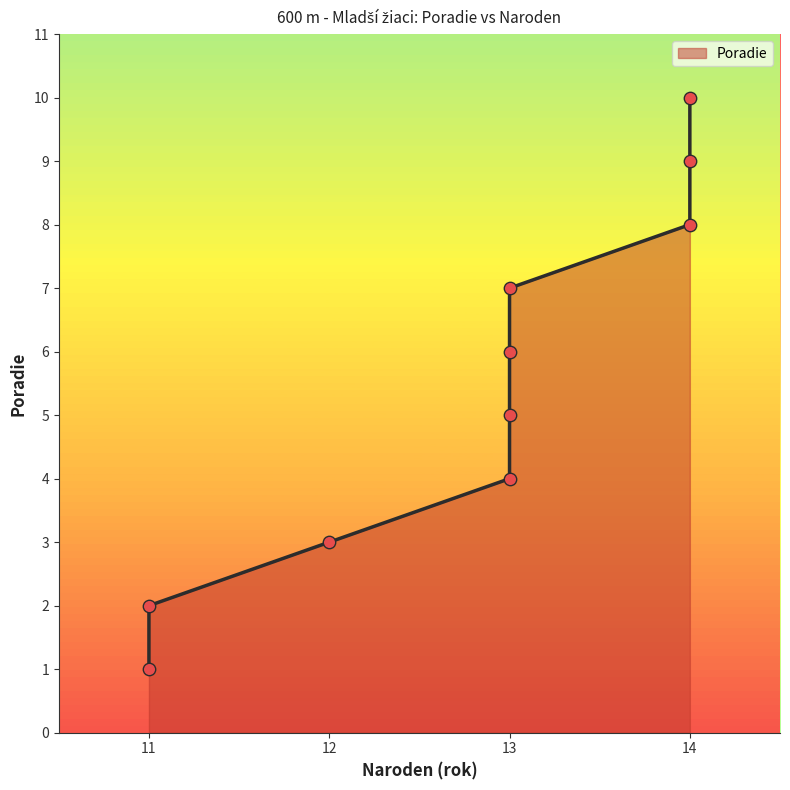

Approximately how many times larger is the value at 13 compared to 13?

0.7